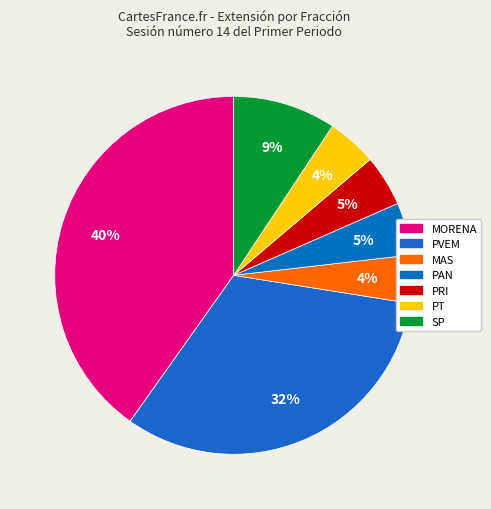

How many segments does this pie chart have?

7